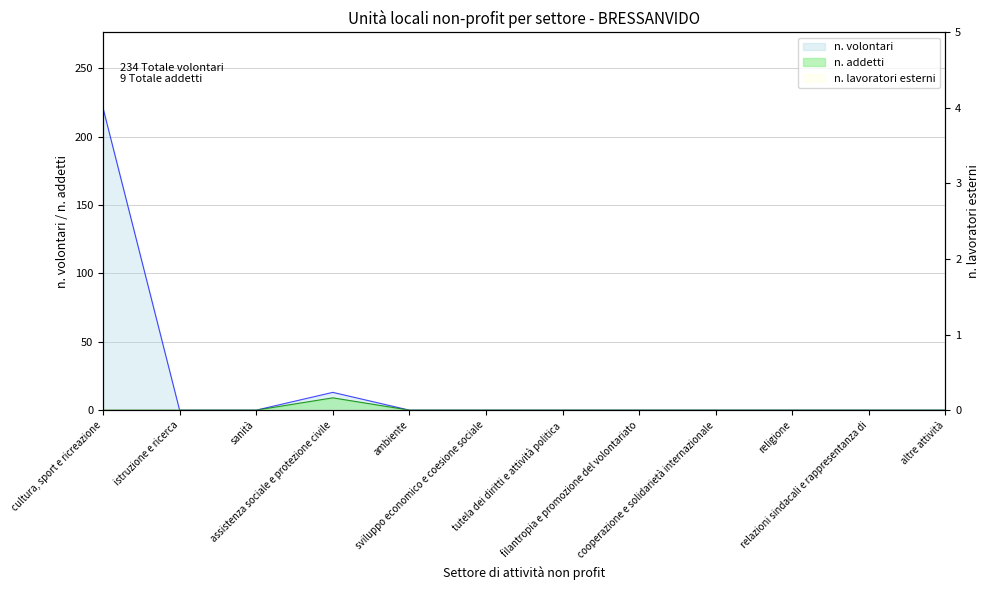

Reading left to right, what are all the values shown in this chart?

n. addetti: cultura, sport e ricreazione=0	istruzione e ricerca=0	sanità=0	assistenza sociale e protezione civile=9	ambiente=0	sviluppo economico e coesione sociale=0	tutela dei diritti e attività politica=0	filantropia e promozione del volontariato=0	cooperazione e solidarietà internazionale=0	religione=0	relazioni sindacali e rappresentanza di=0	altre attività=0
n. volontari: cultura, sport e ricreazione=221	istruzione e ricerca=0	sanità=0	assistenza sociale e protezione civile=13	ambiente=0	sviluppo economico e coesione sociale=0	tutela dei diritti e attività politica=0	filantropia e promozione del volontariato=0	cooperazione e solidarietà internazionale=0	religione=0	relazioni sindacali e rappresentanza di=0	altre attività=0